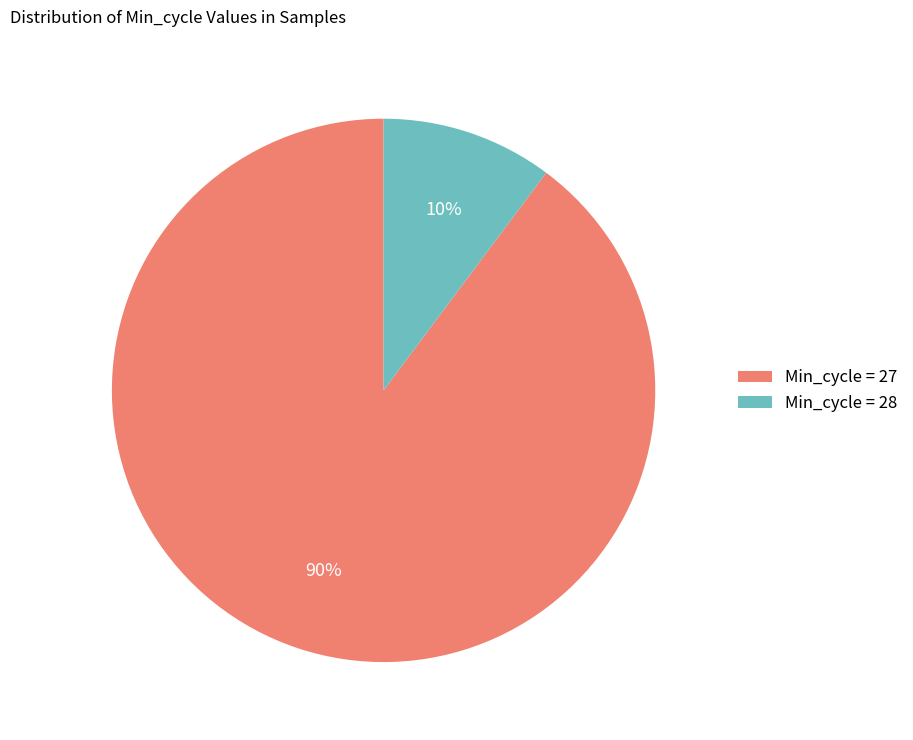

Between Min_cycle = 28 and Min_cycle = 27, which is larger?

Min_cycle = 27